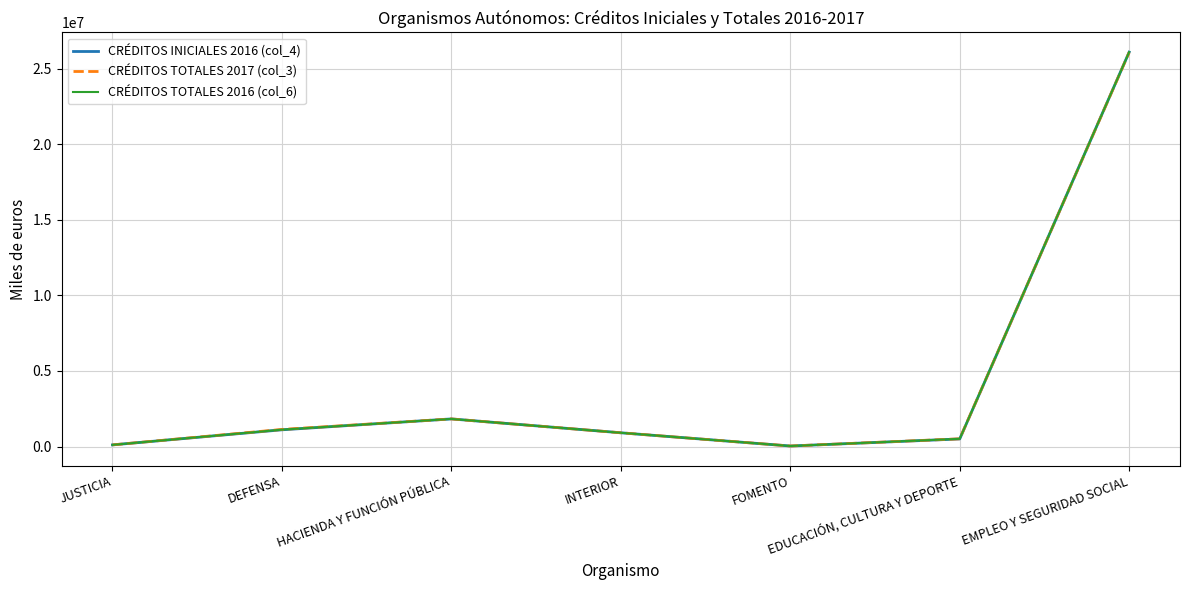

List the labels in order of CRÉDITOS INICIALES 2016 (col_4) value, smallest first.

FOMENTO, JUSTICIA, EDUCACIÓN, CULTURA Y DEPORTE, INTERIOR, DEFENSA, HACIENDA Y FUNCIÓN PÚBLICA, EMPLEO Y SEGURIDAD SOCIAL